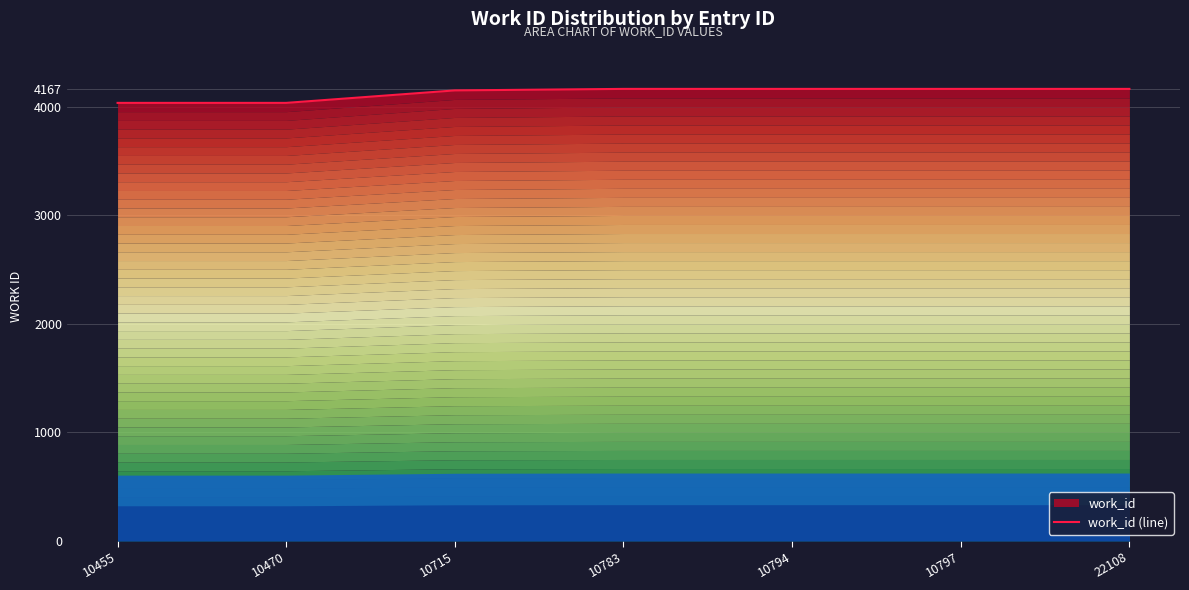

What is the smallest value displayed?

4038